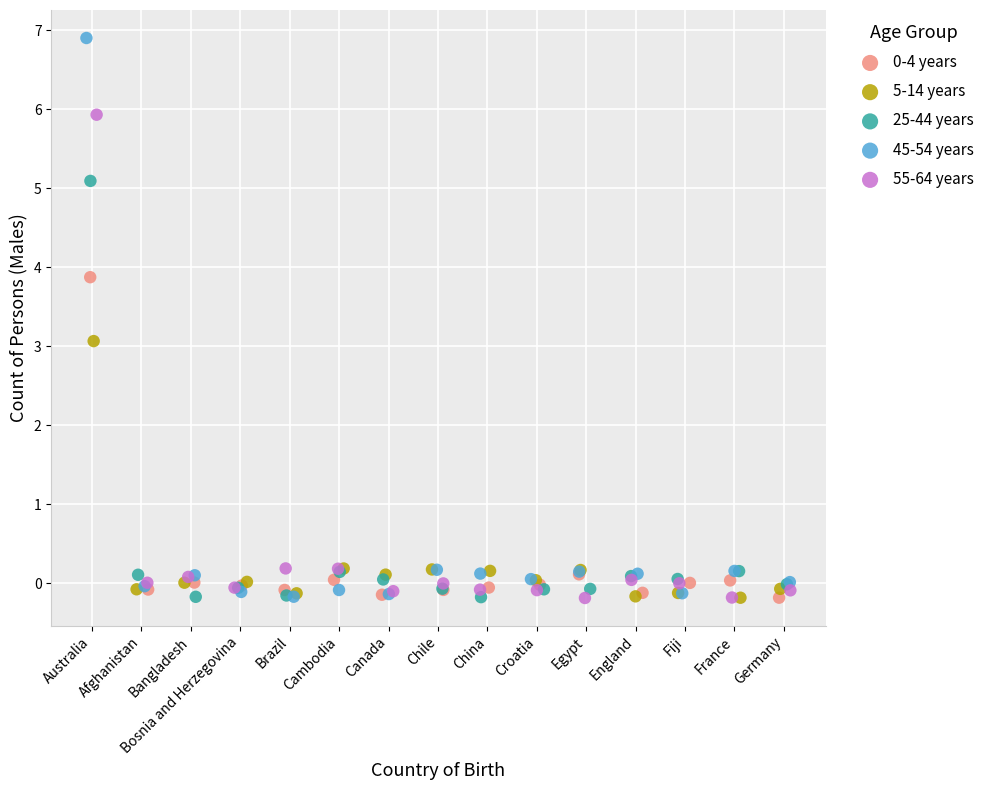

Which series reaches the maximum Y coordinate?

45-54 years